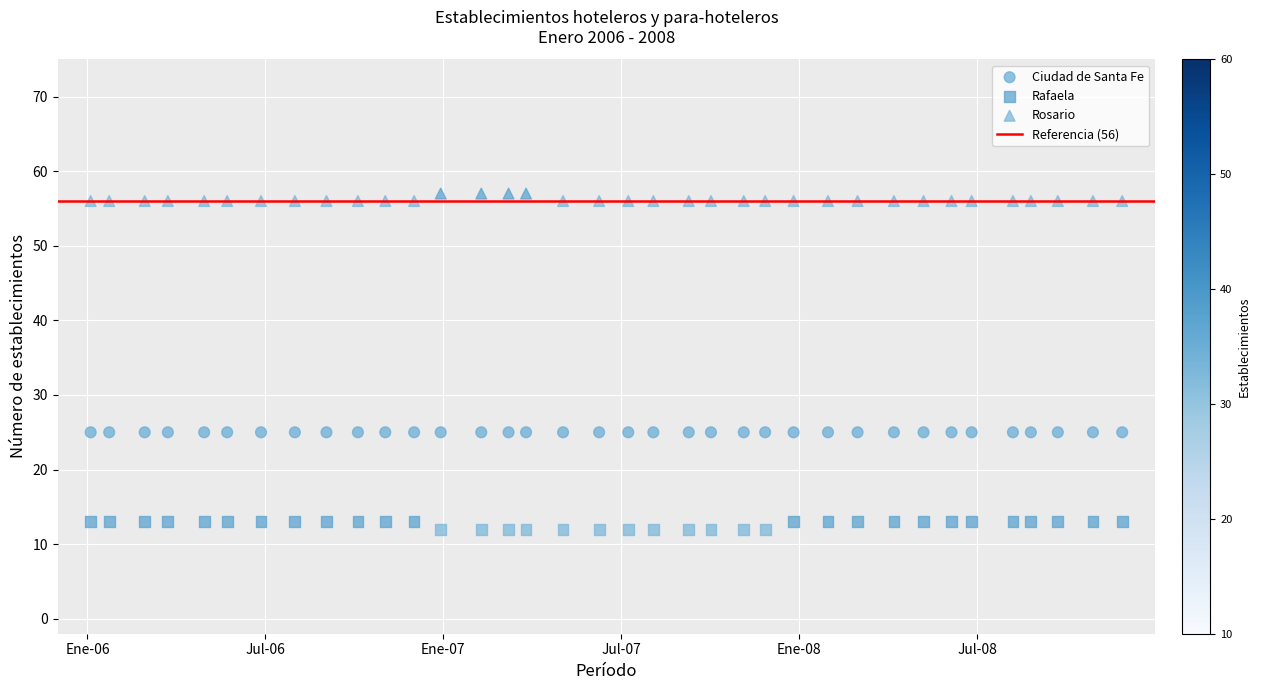

Which series reaches the maximum Y coordinate?

Rosario